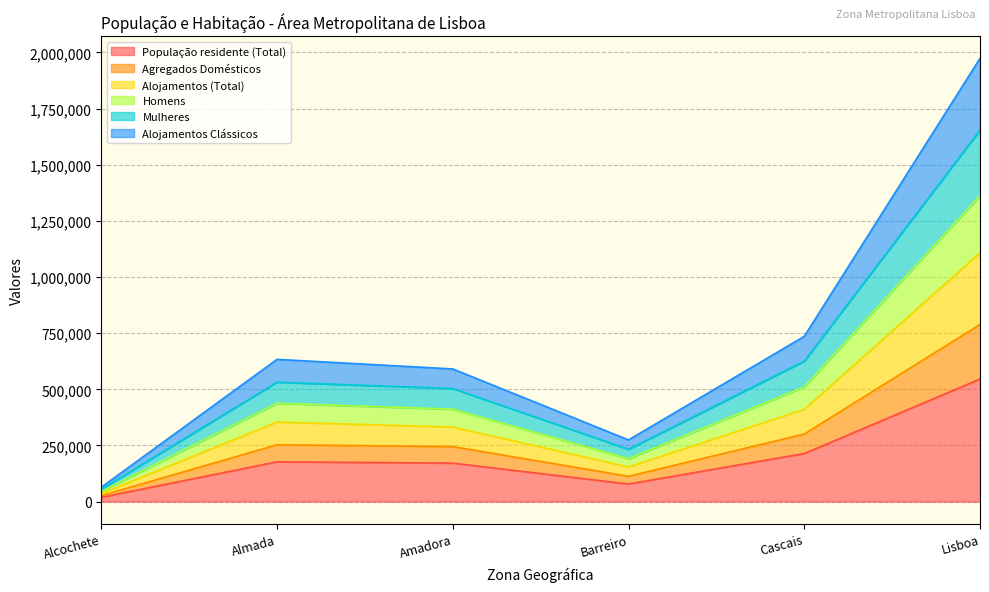

What value does the População residente (Total) series have at Lisboa?

545796